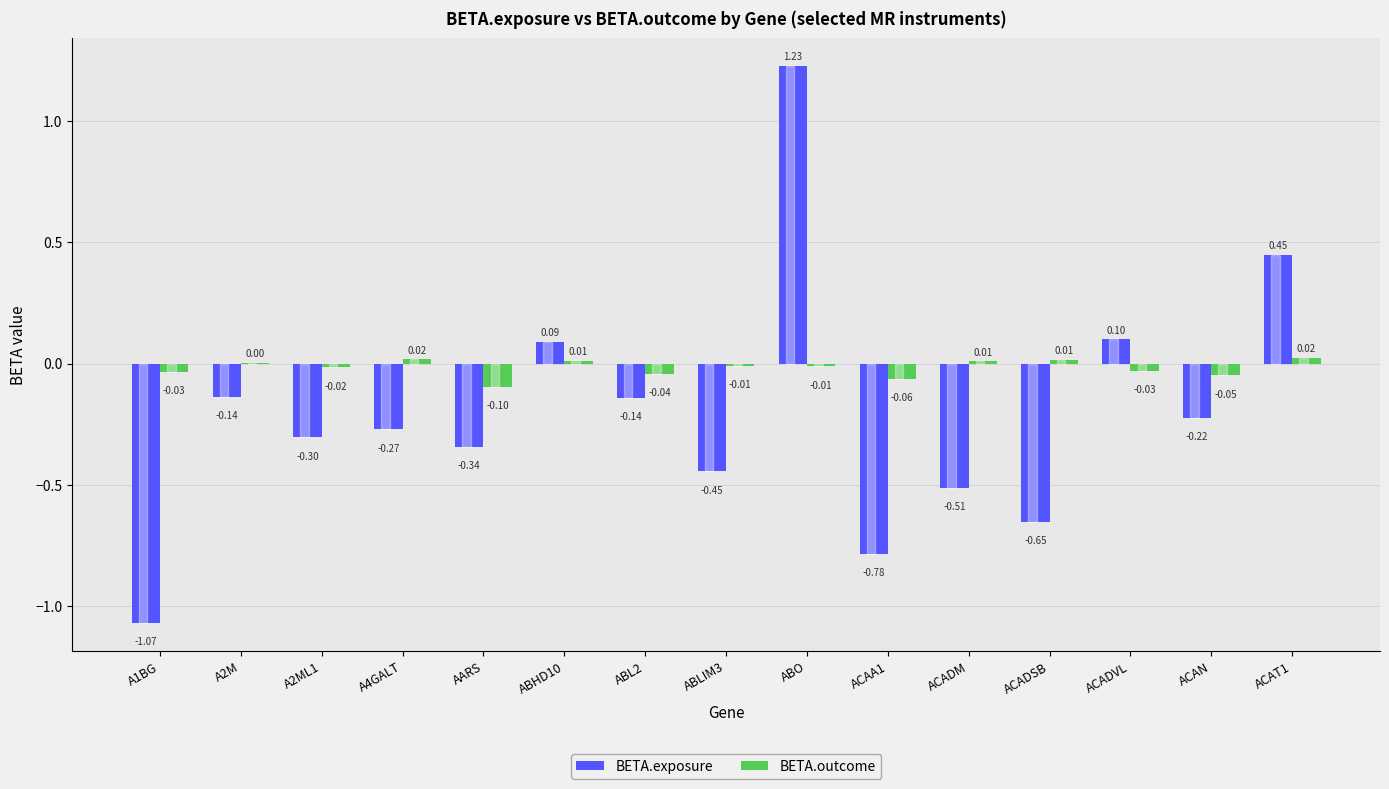

Are the bars grouped side by side (vs. stacked)?

Yes